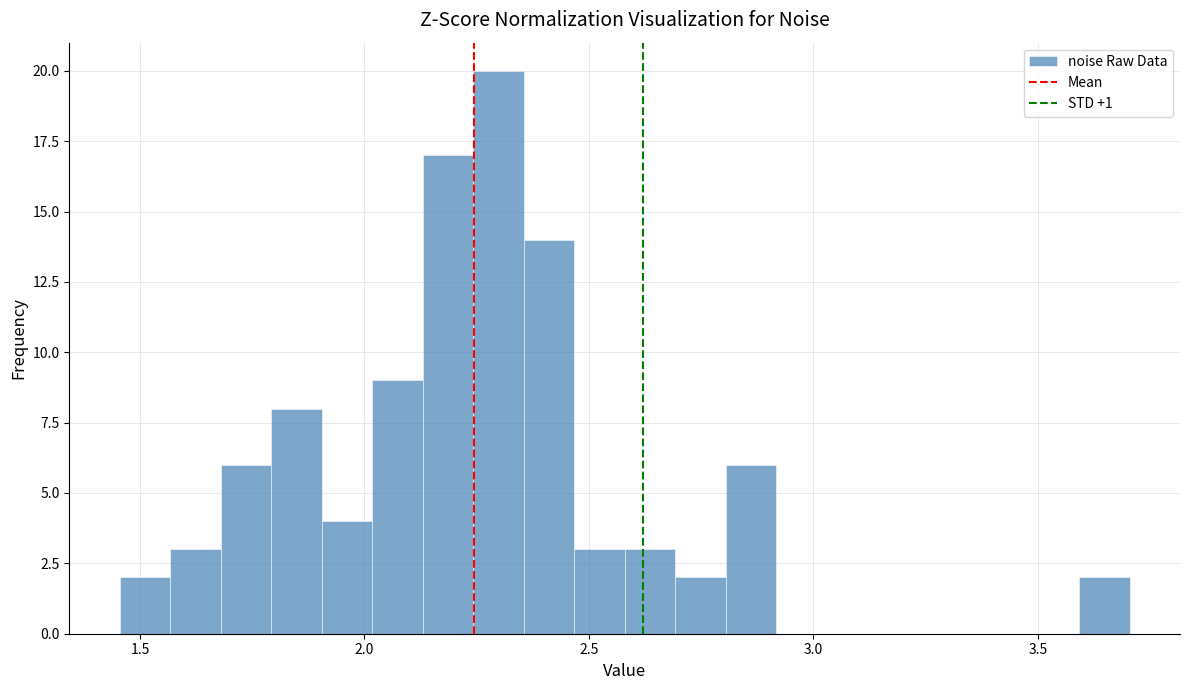

Read against the x-axis, roughly where is the centre of the tallest bar?

2.30